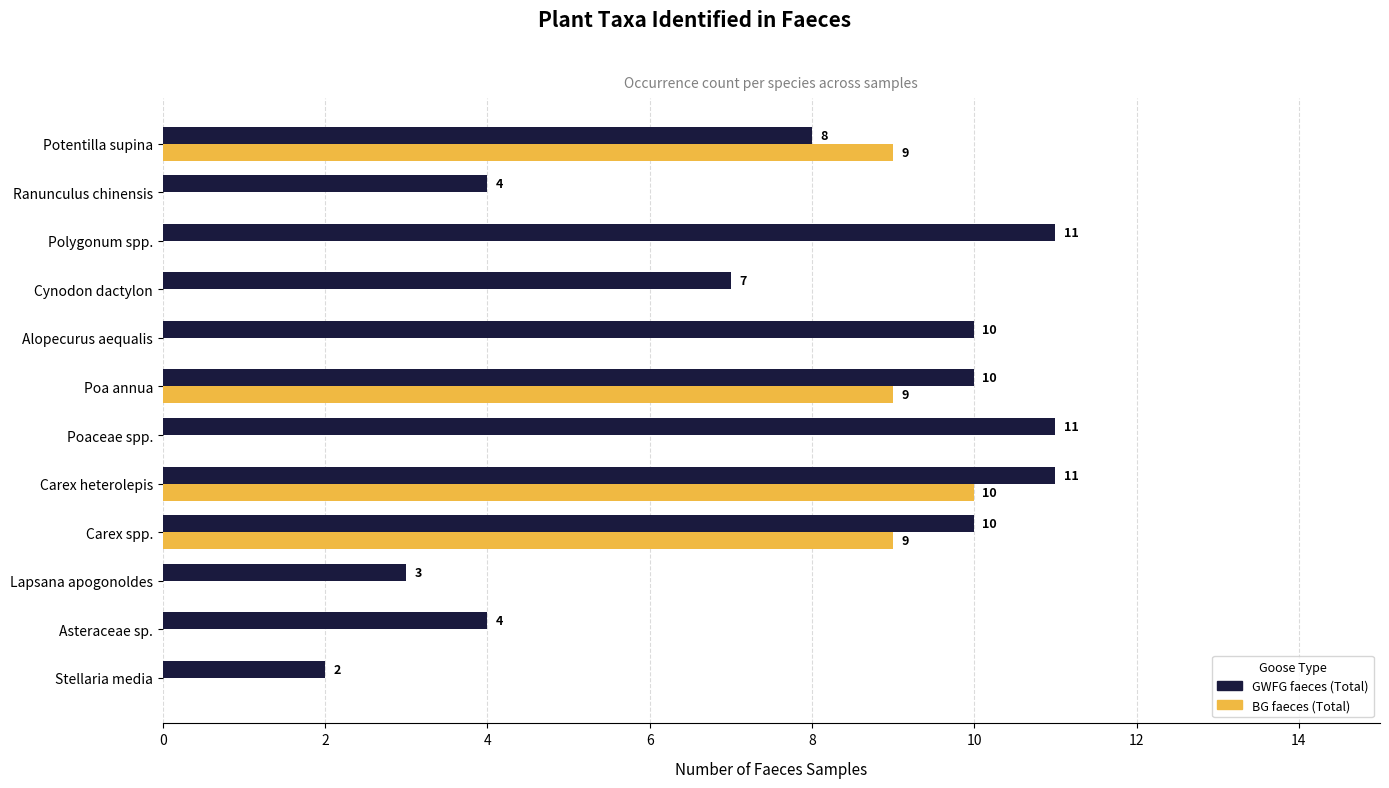

Count the GWFG faeces (Total) values in the range 4 to 11.

10